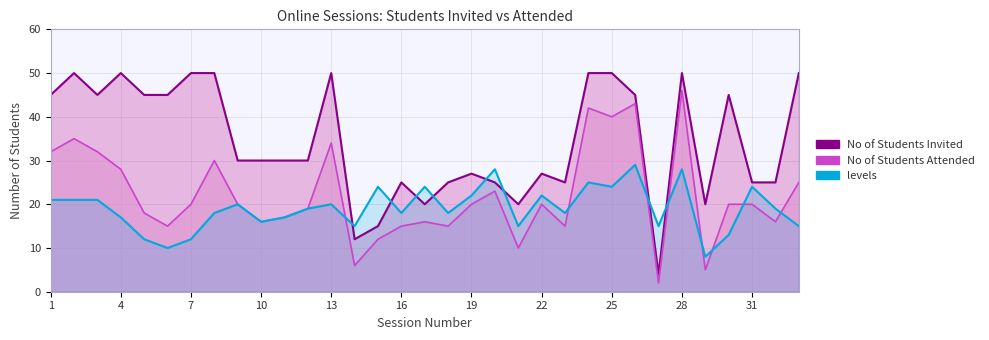

Approximately how many times larger is the value at 19 compared to 4?

0.6